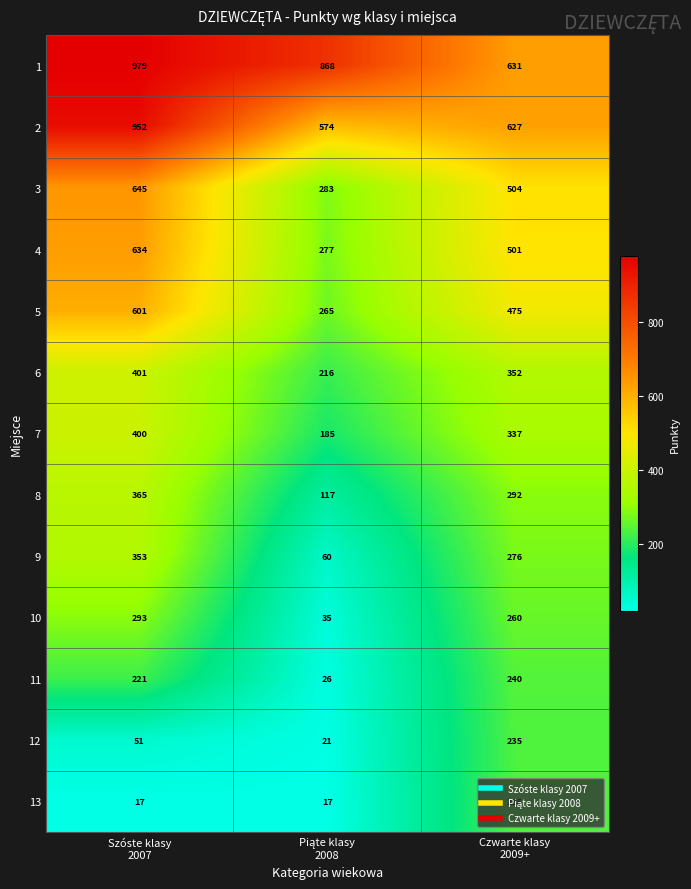

What is the lowest value of the 13 series?

17